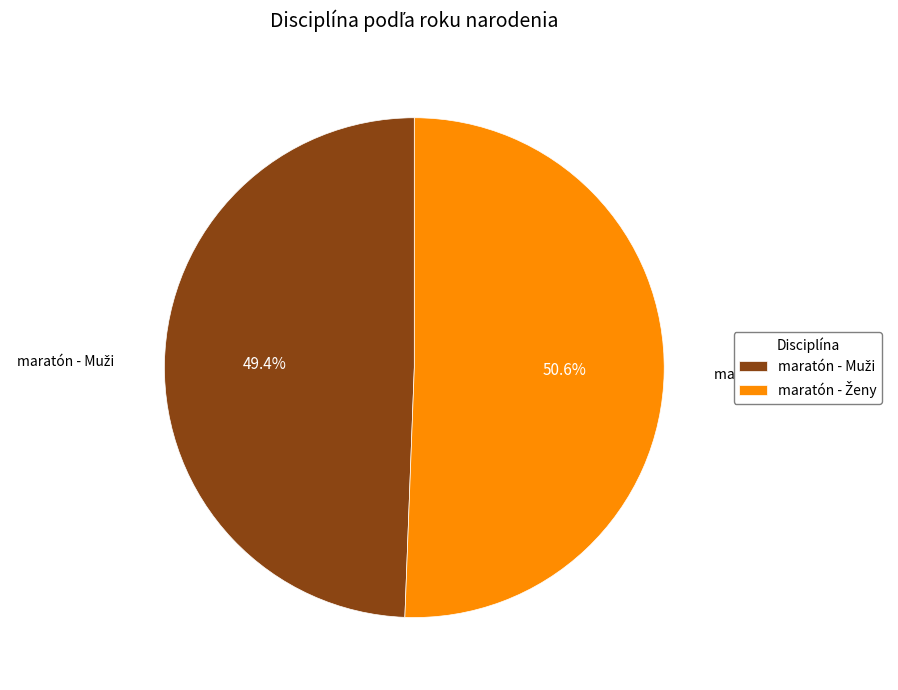

Is there any slice that represents more than half of the pie?

Yes